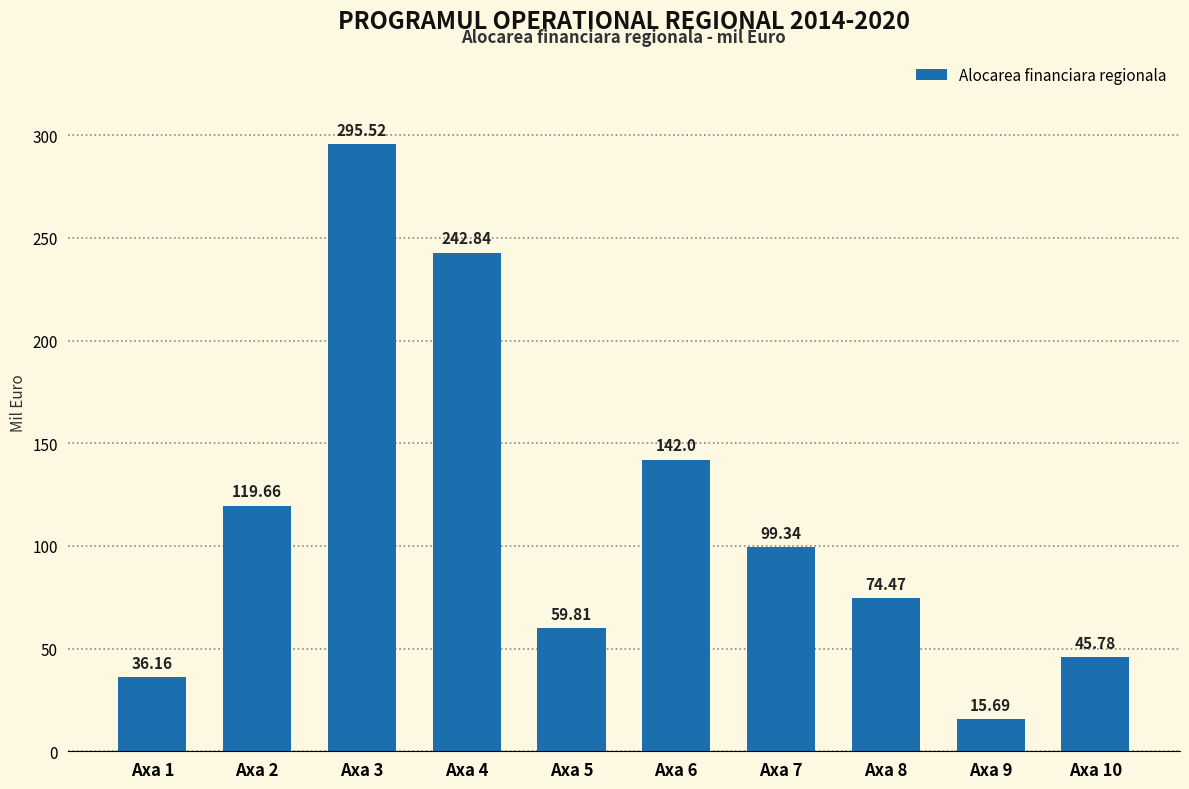

Rank the categories by value from highest to lowest.

Axa 3, Axa 4, Axa 6, Axa 2, Axa 7, Axa 8, Axa 5, Axa 10, Axa 1, Axa 9